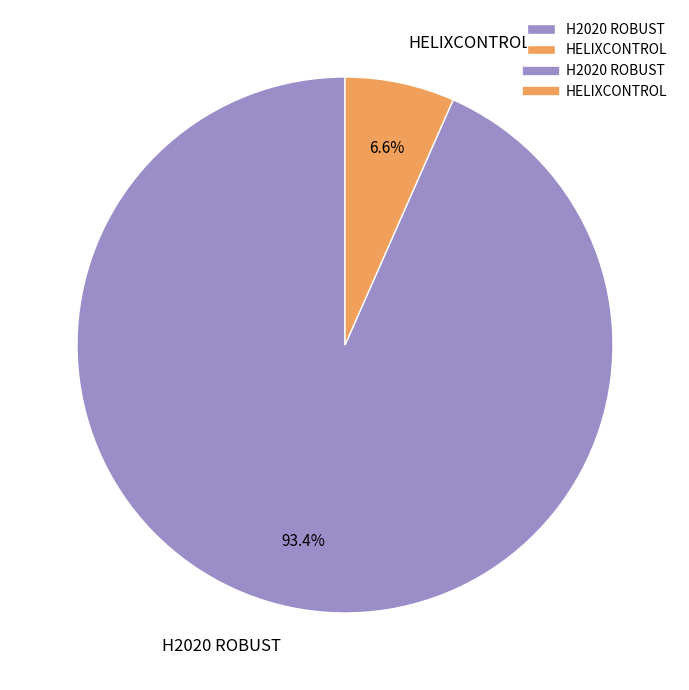

Which category has the biggest portion of the pie?

H2020 ROBUST